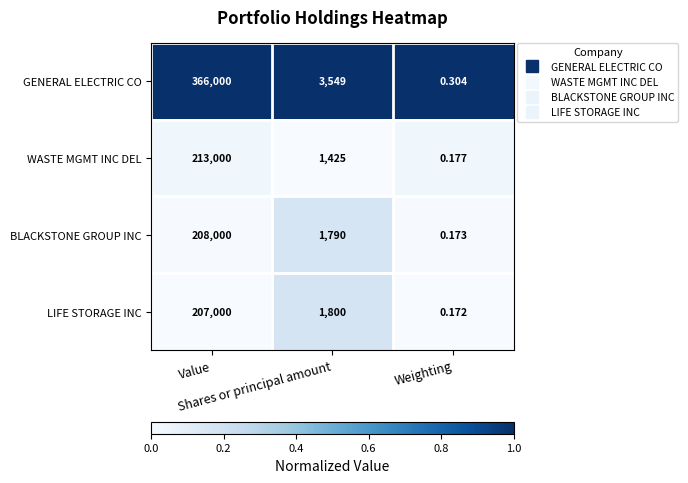

What is the spread (max minus min) of values at Weighting?

0.1